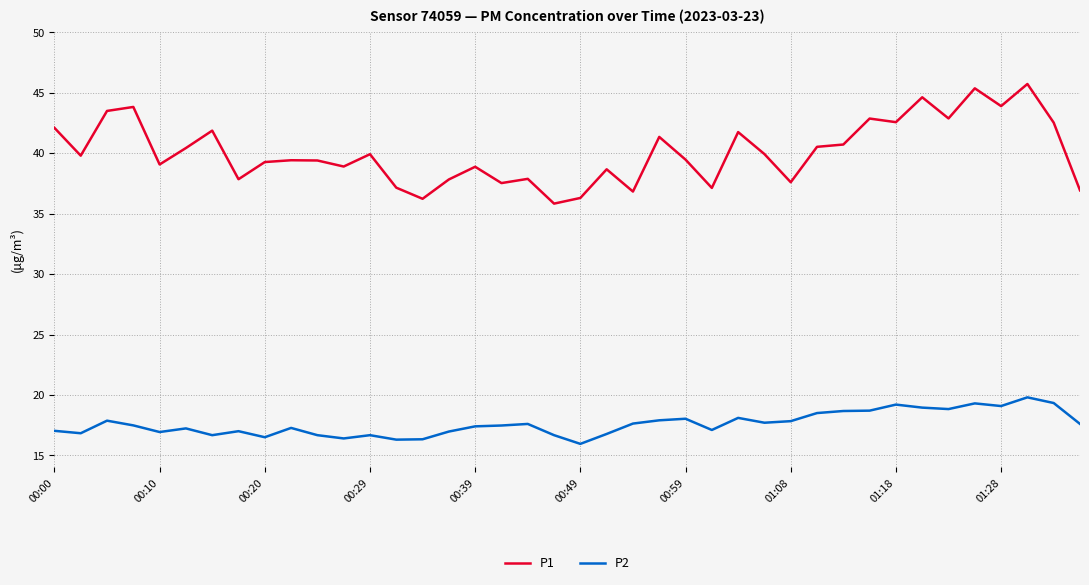

Count the number of categories in the chart.

40